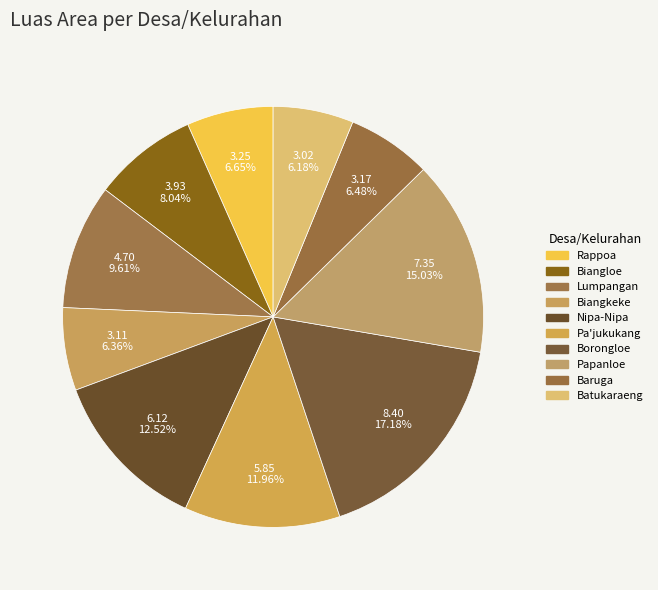

Is there a majority slice in this chart?

No